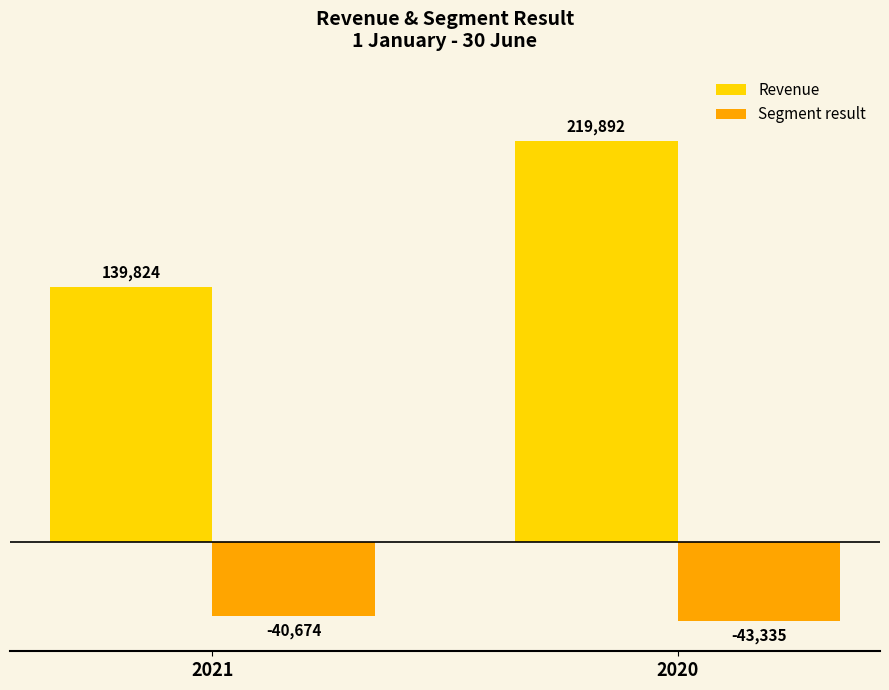

What is the sum of the Revenue values at 2021 and 2020?

359716